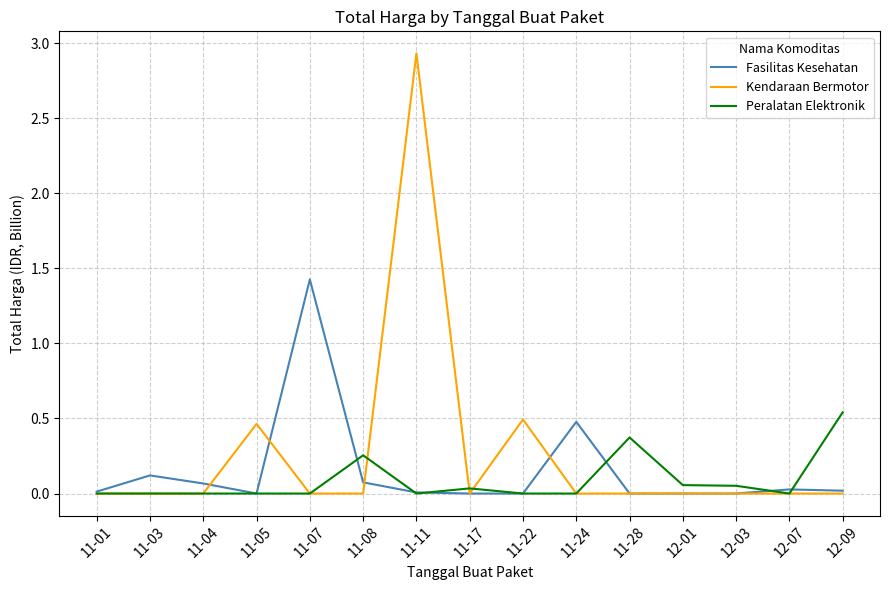

In Peralatan Elektronik, how many points are higher than both neighbors (excluding endpoints)?

3